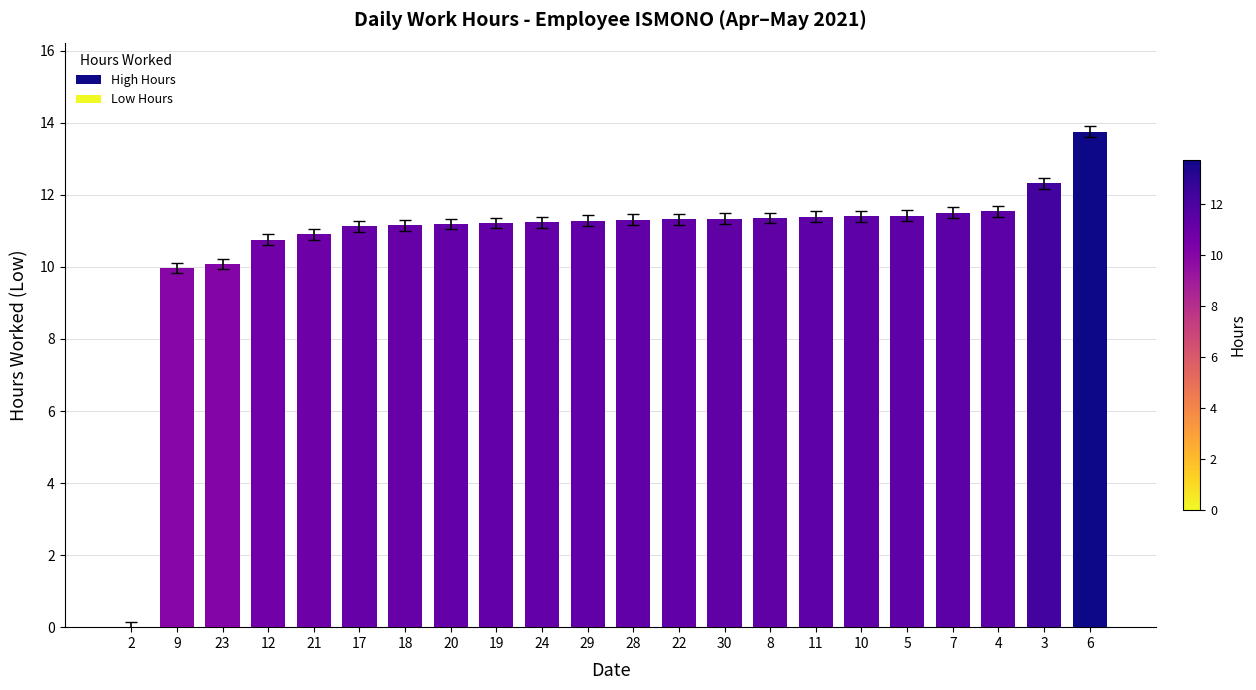

Which has a higher value, 23 or 17?

17